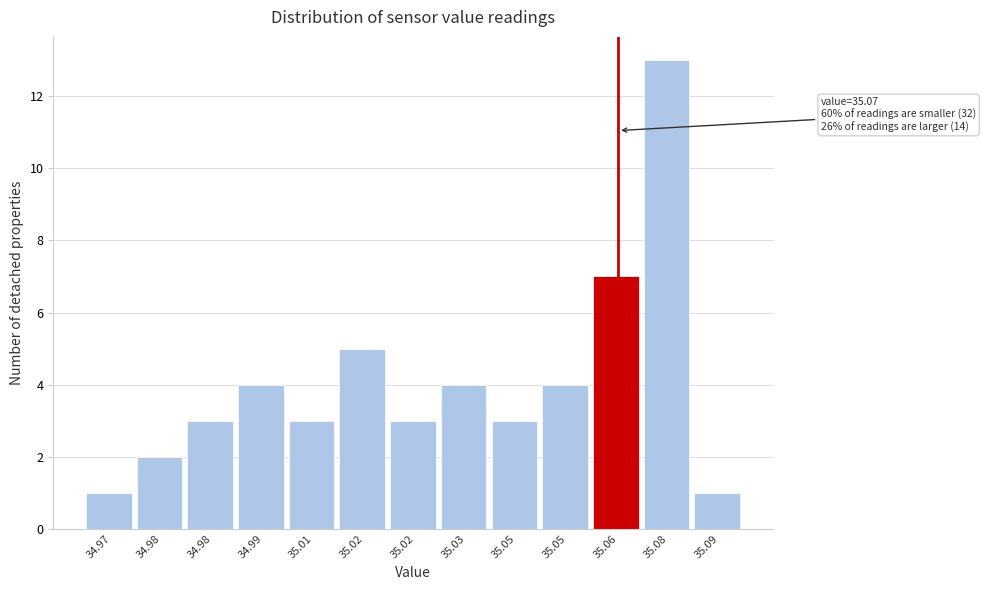

How many bars are there in total?

13